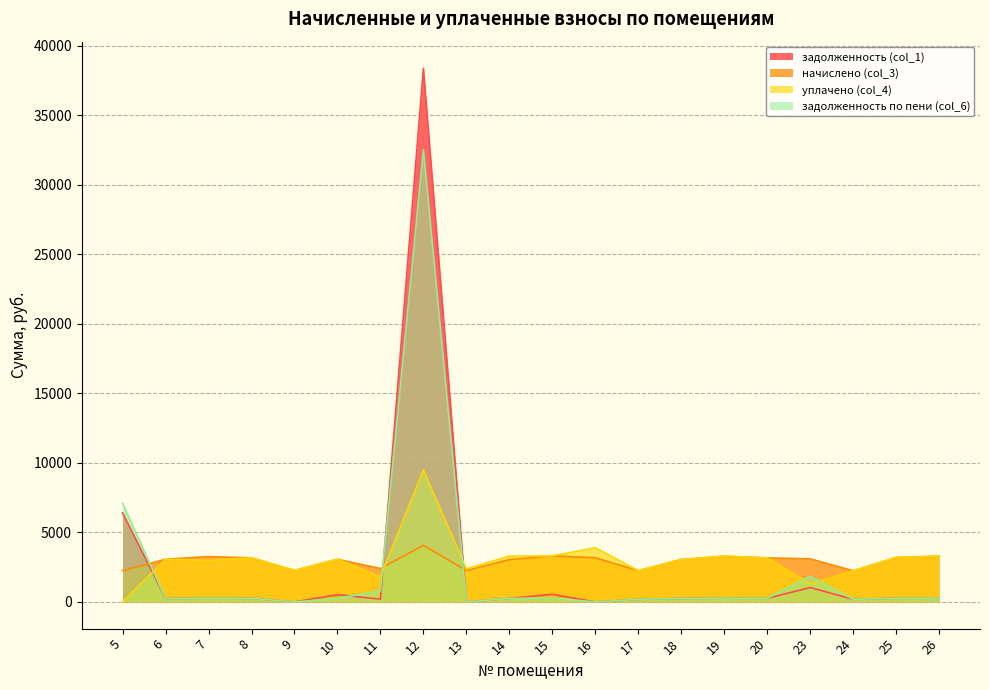

True or false: начислено (col_3) has more than 0 points higher than both neighbors.

True